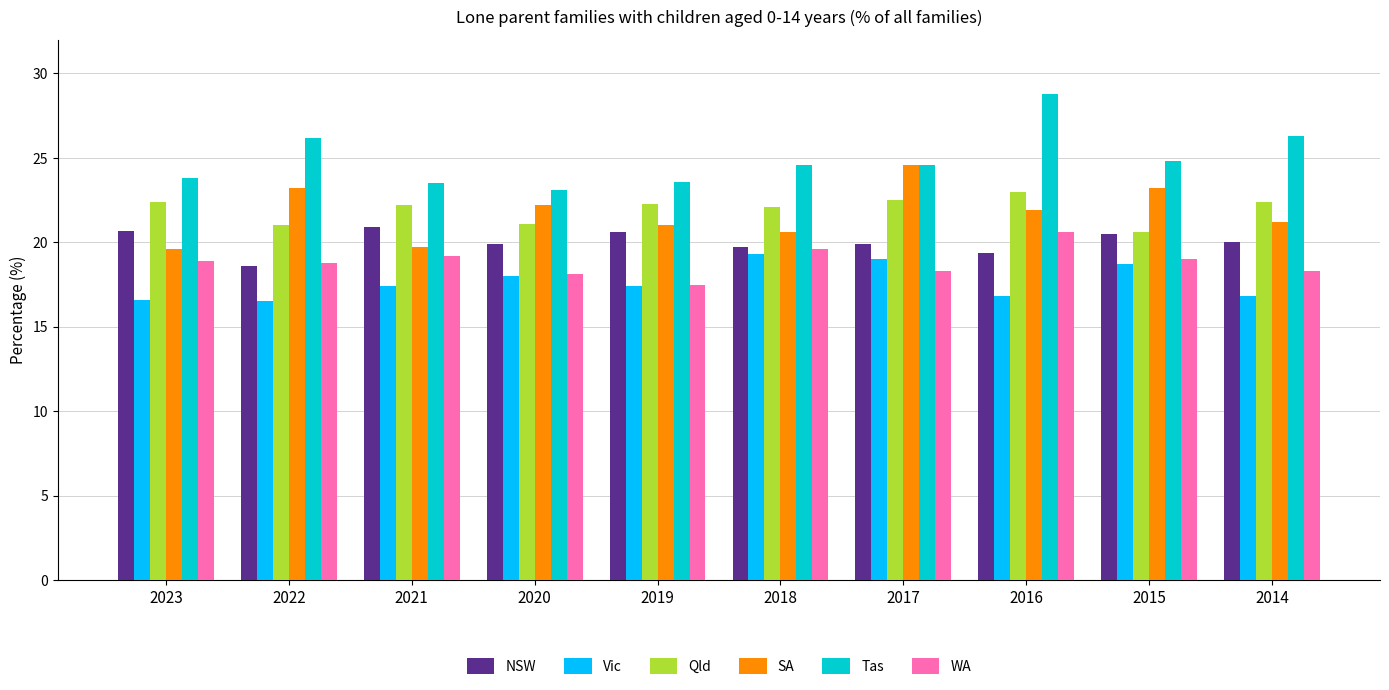

What is the approximate value of Qld at 2018?

22.1